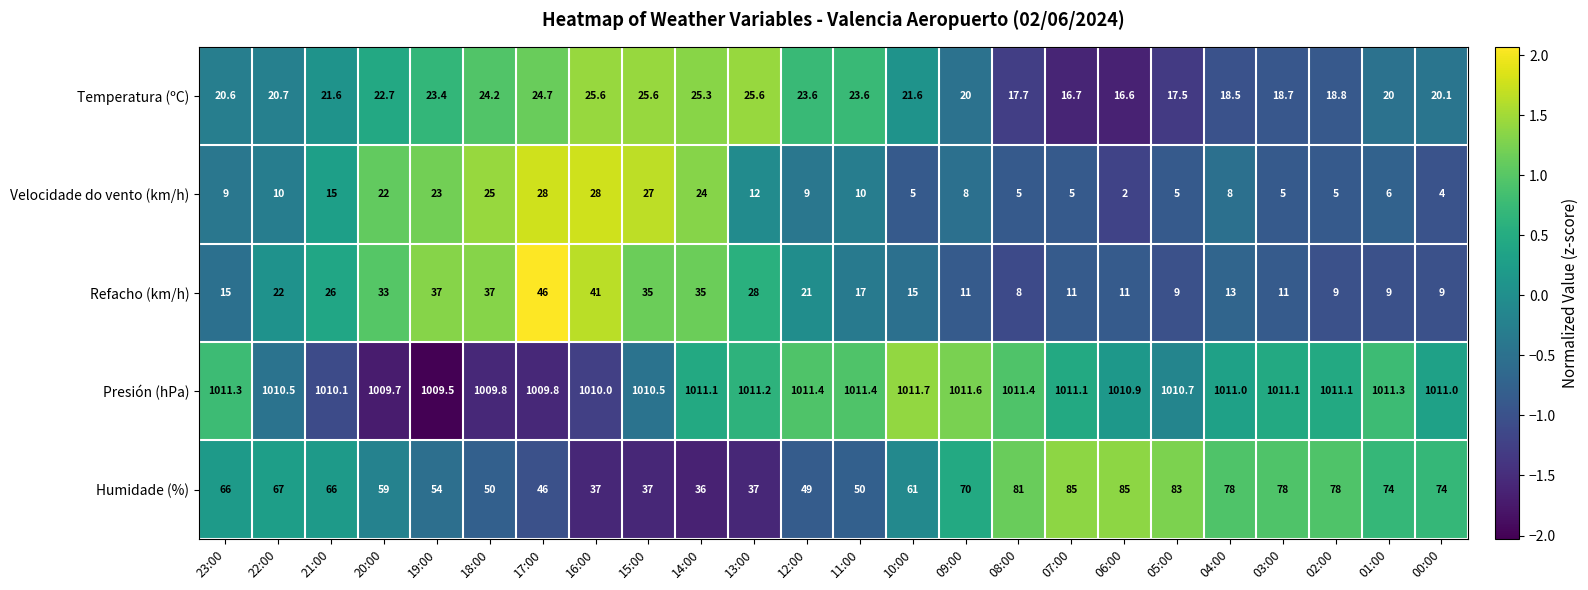

At 21:00, list the series in order from smallest to largest.

Velocidade do vento (km/h), Temperatura (ºC), Refacho (km/h), Humidade (%), Presión (hPa)